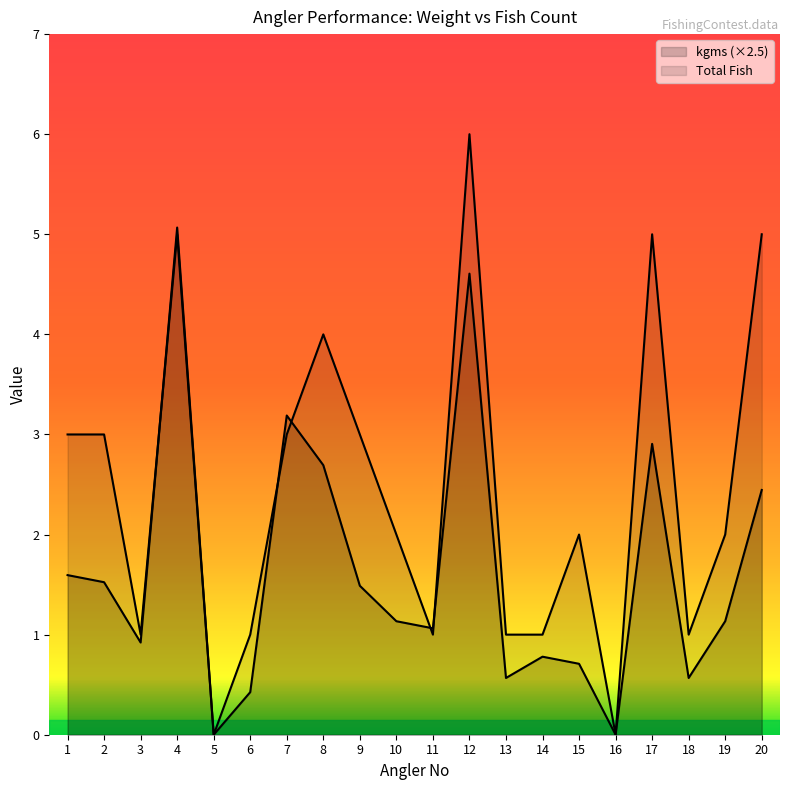

What is the value of the kgms point at the 14th from the left?

0.8